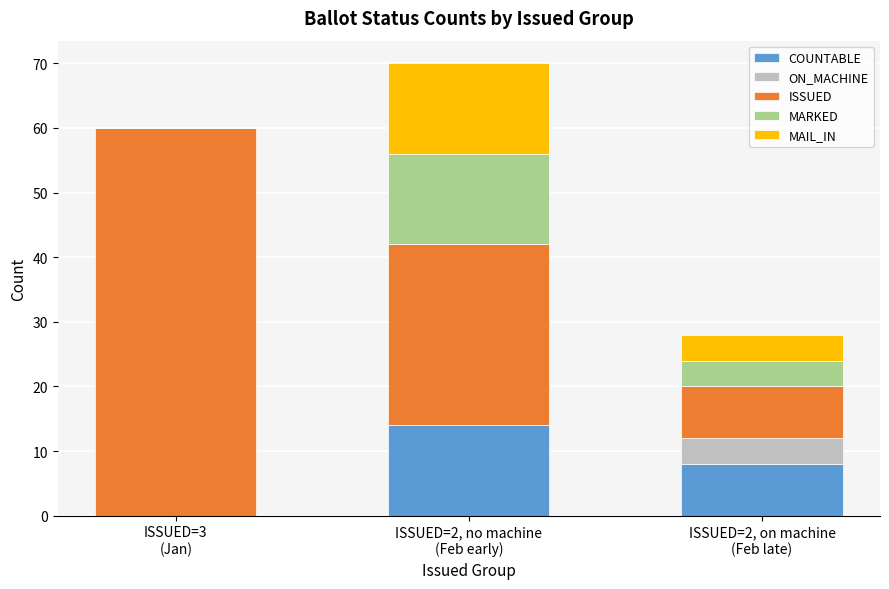

Count the number of categories in the chart.

3